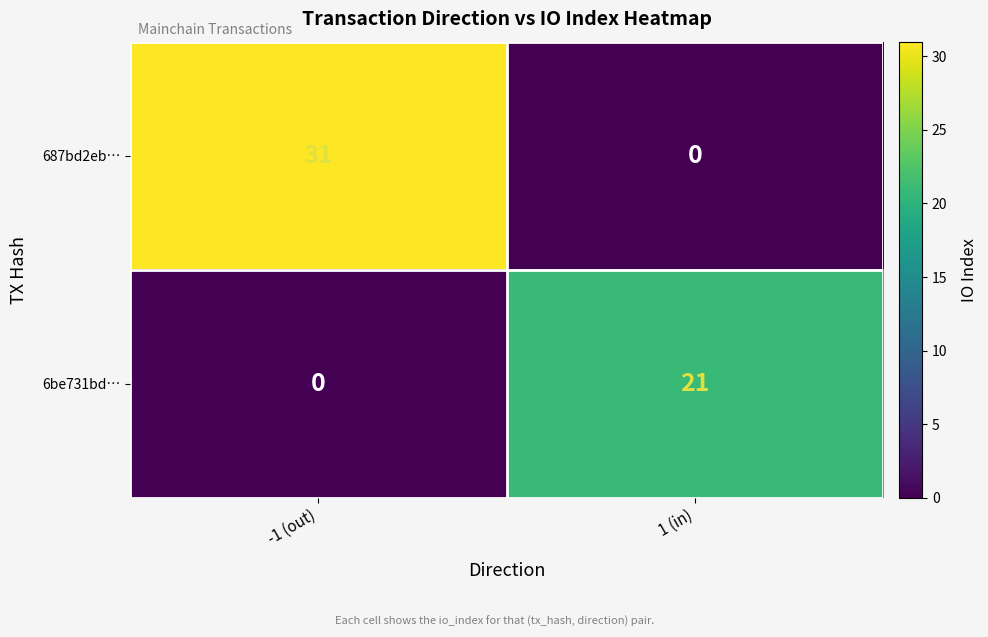

What is the total value across all series at 1 (in)?

21